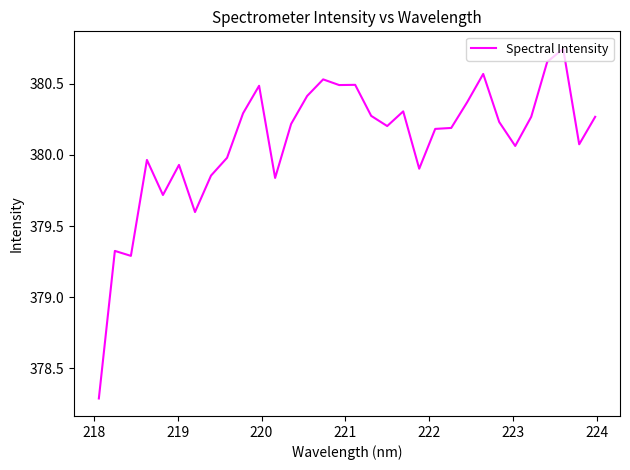

What is the minimum value shown in the chart?

378.3